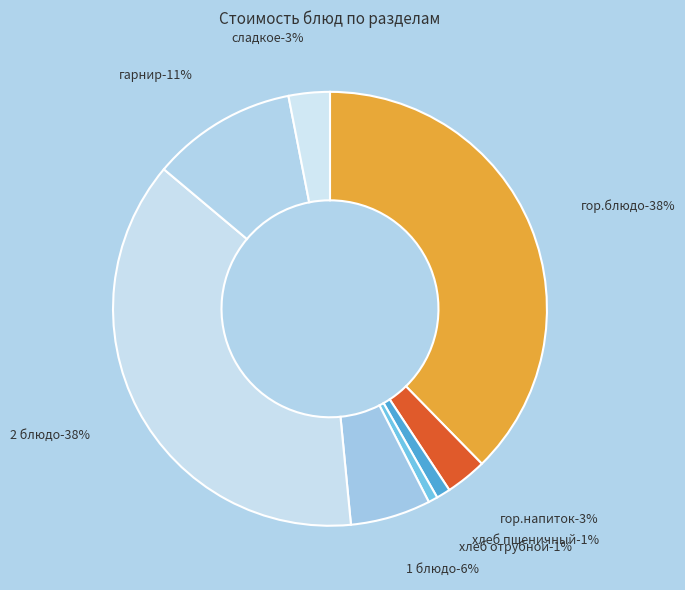

Is сладкое the majority of the pie?

No